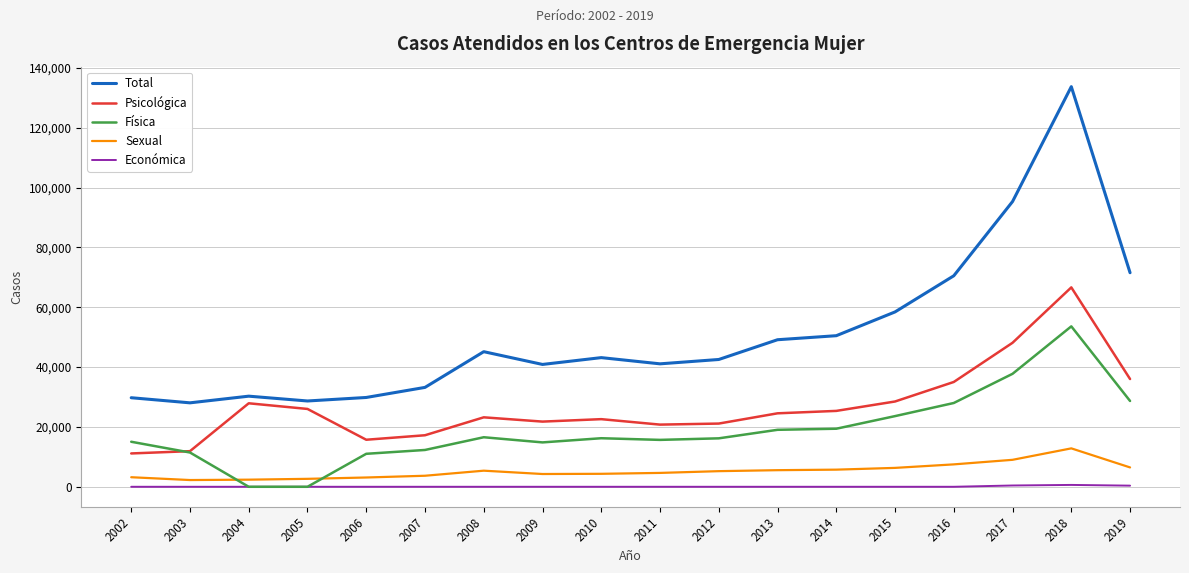

True or false: Física has a value of 27999 at 2016.

True